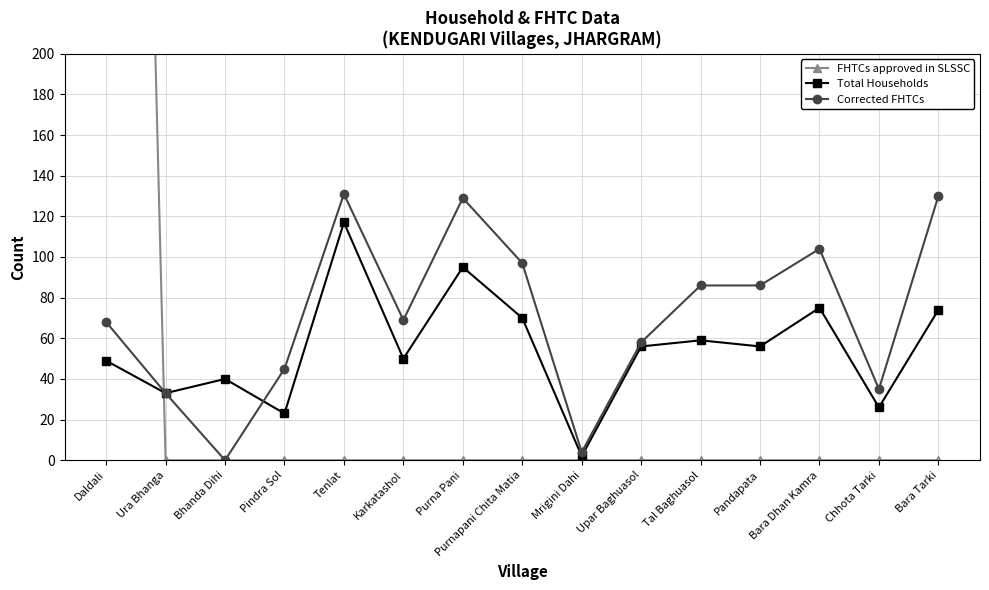

What is the maximum value shown in the chart?

1162